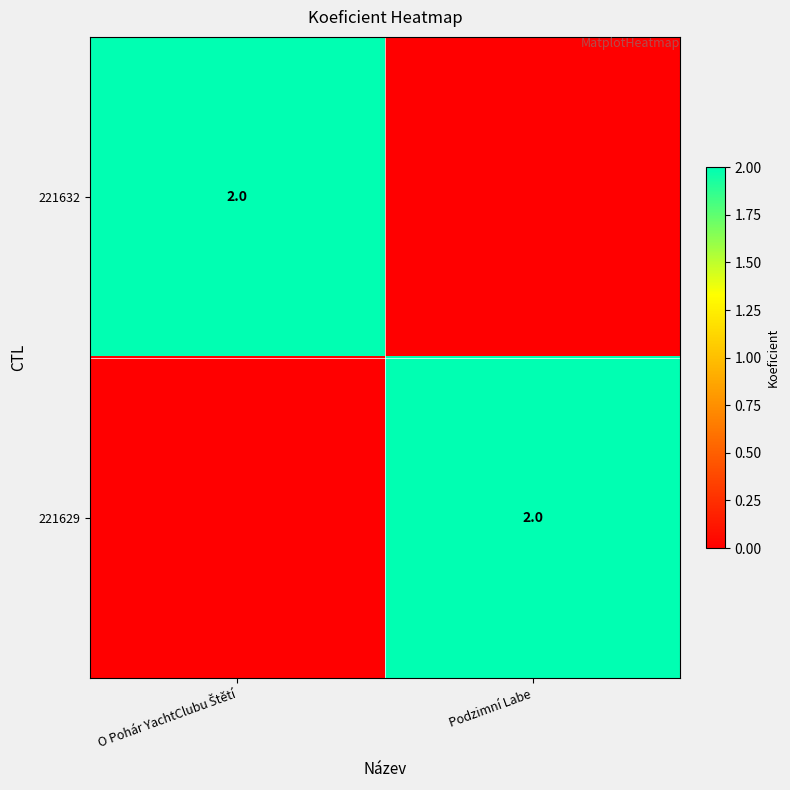

The 221629 series shows 1 at Podzimní Labe. True or false?

False